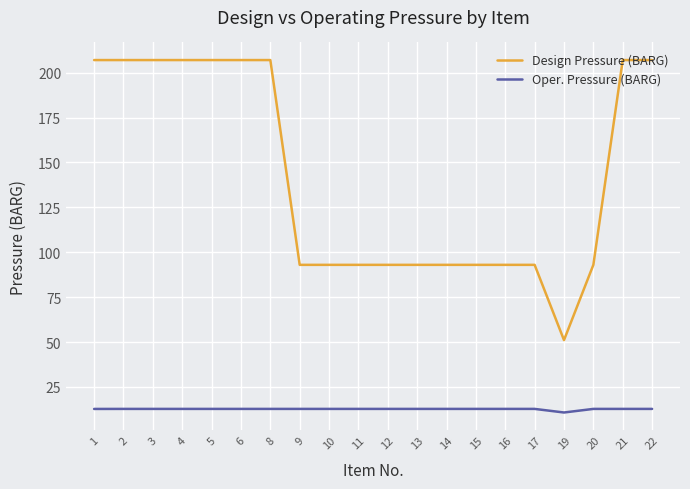

What is the difference between the Design Pressure (BARG) values at 15 and 19?

41.9